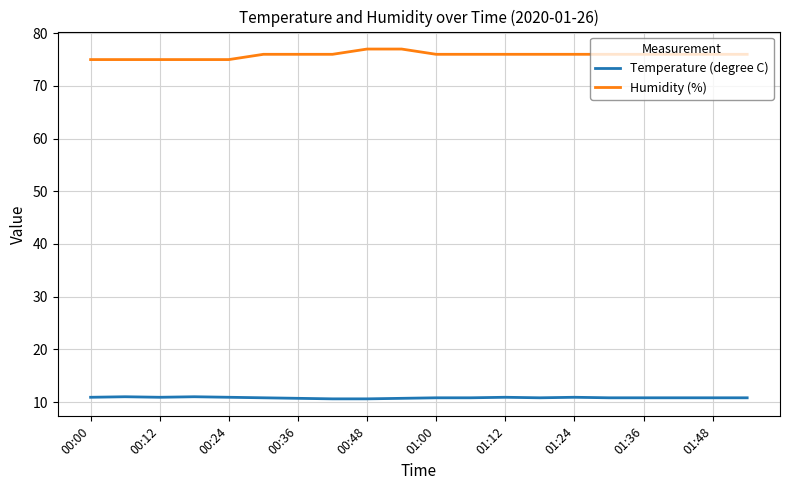

True or false: Temperature (degree C) and Humidity (%) intersect in this chart.

False